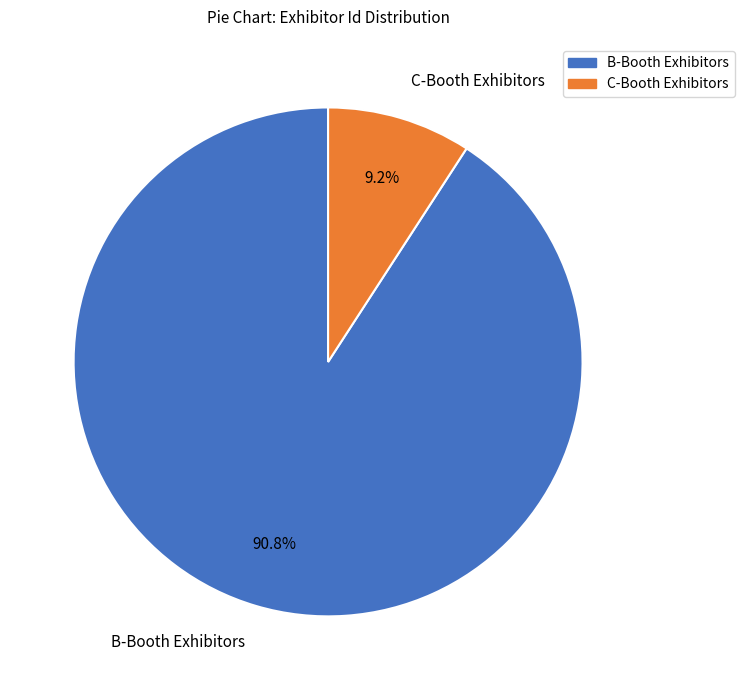

Which has a higher value, B-Booth Exhibitors or C-Booth Exhibitors?

B-Booth Exhibitors